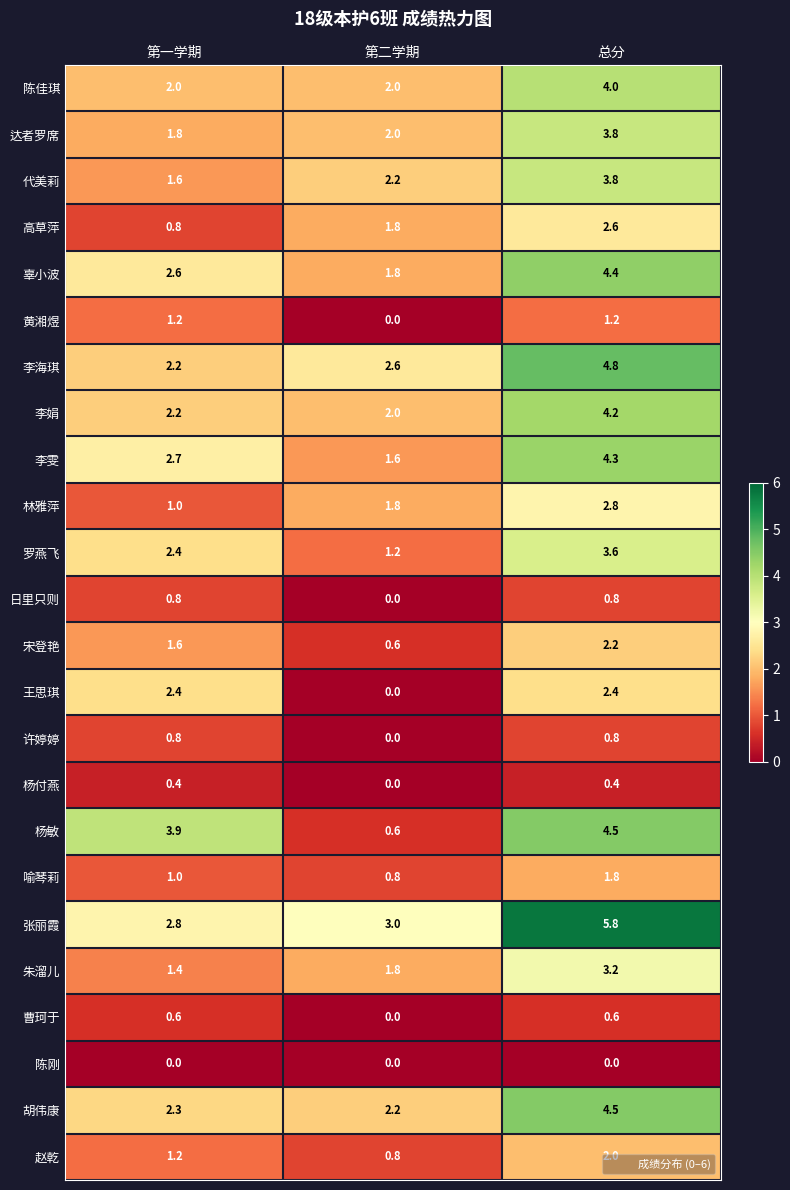

At which label does 杨付燕 reach its minimum?

第二学期